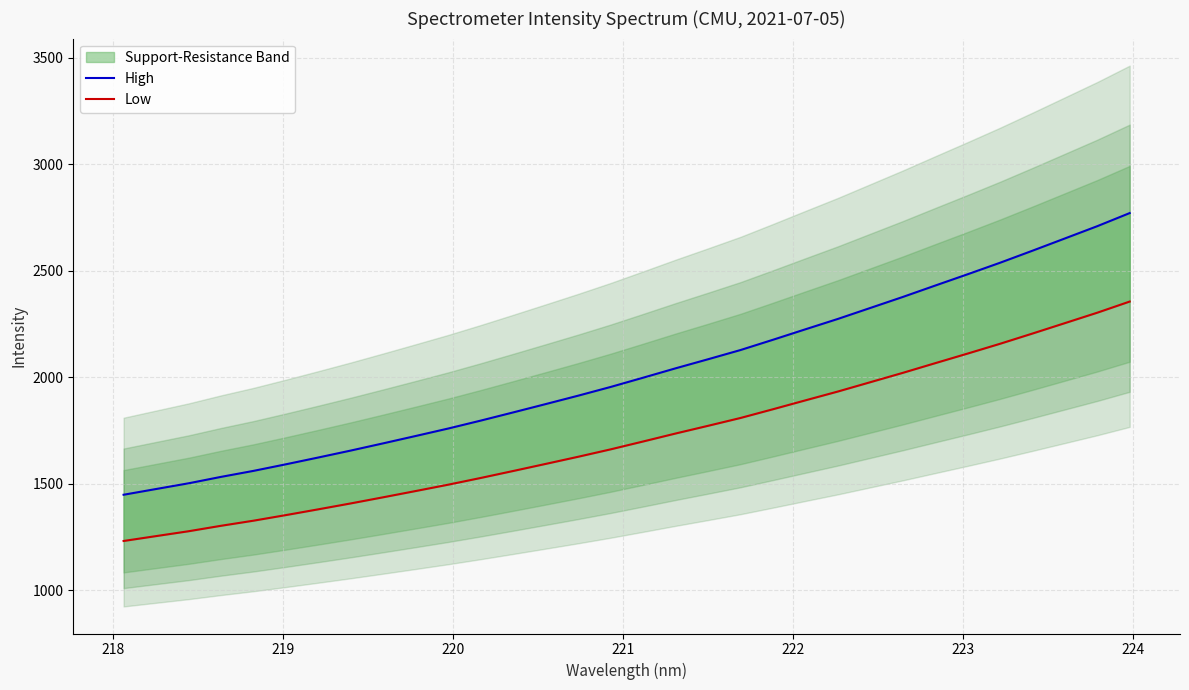

How many data points in Low are above 1698?

16